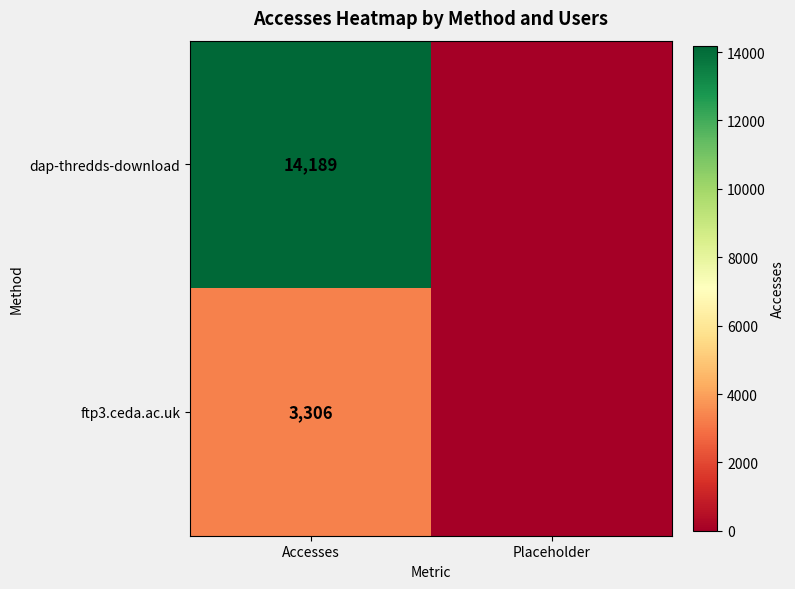

True or false: dap-thredds-download has a value of 8636 at Accesses.

False